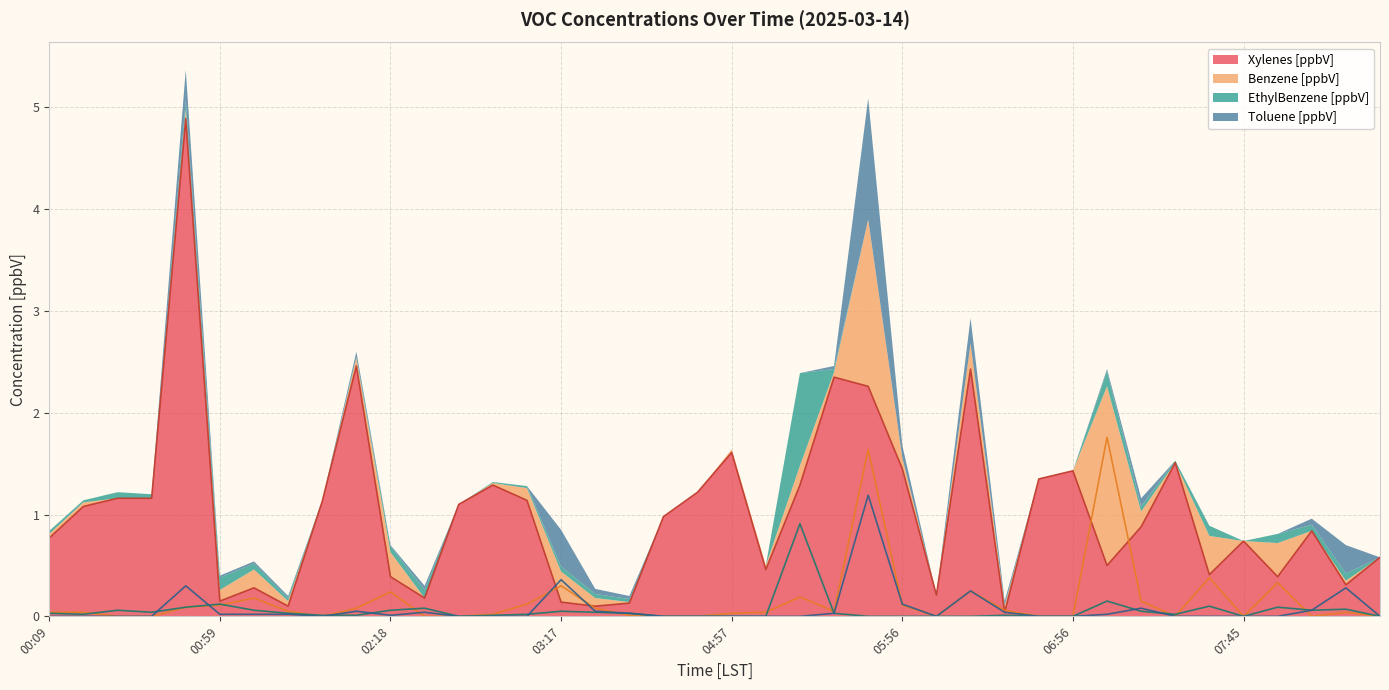

The Benzene [ppbV] series shows 0.0 at 05:26. True or false?

False